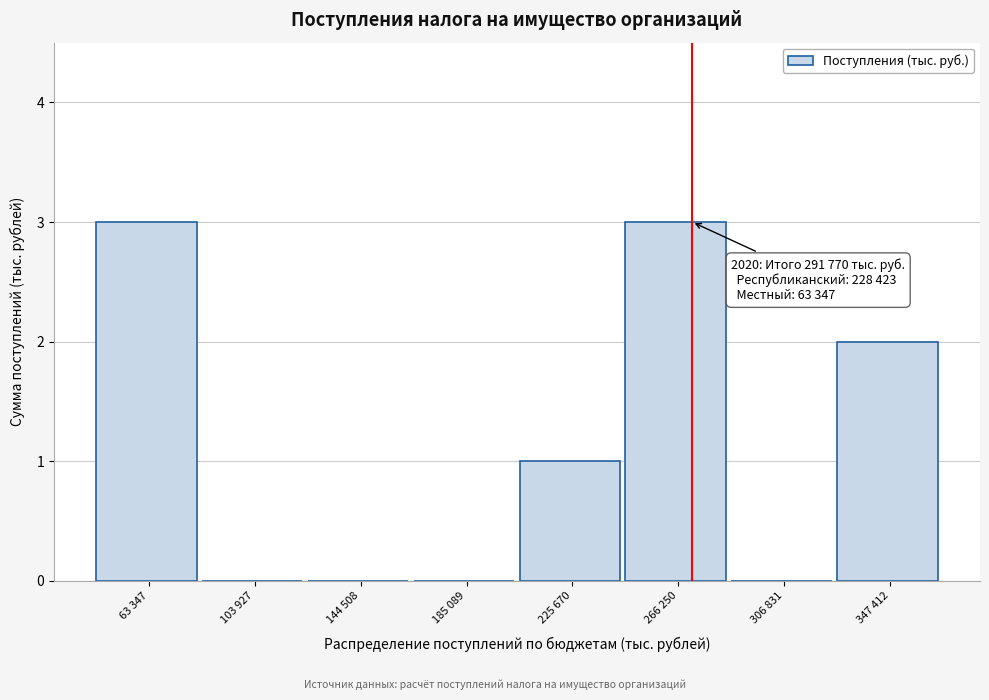

Reading left to right, extract all data points from this chart.

63 347=3	103 927=0	144 508=0	185 089=0	225 670=1	266 250=3	306 831=0	347 412=2